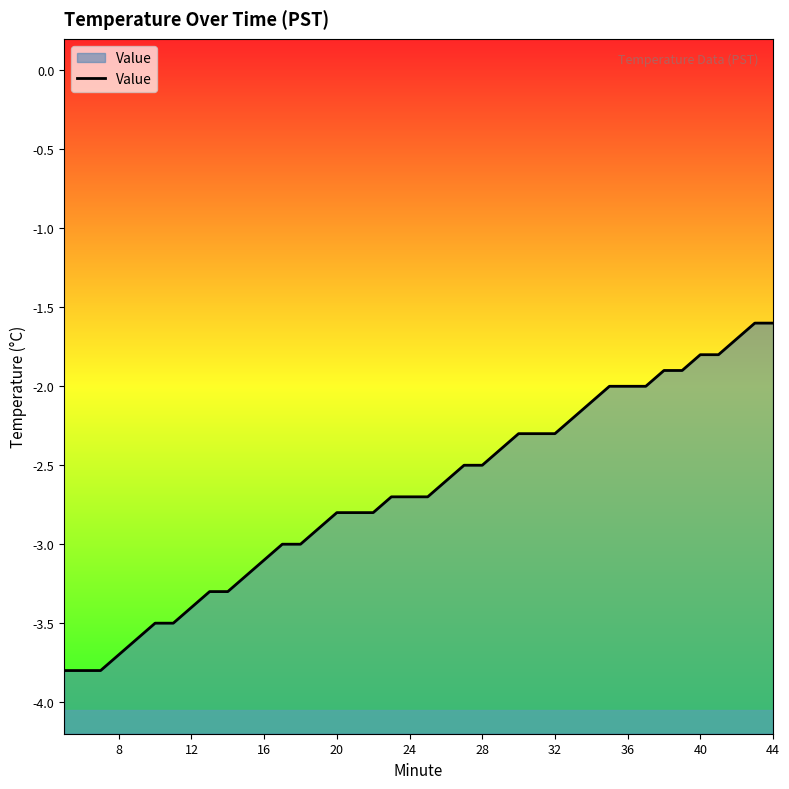

What is the smallest value displayed?

-3.8